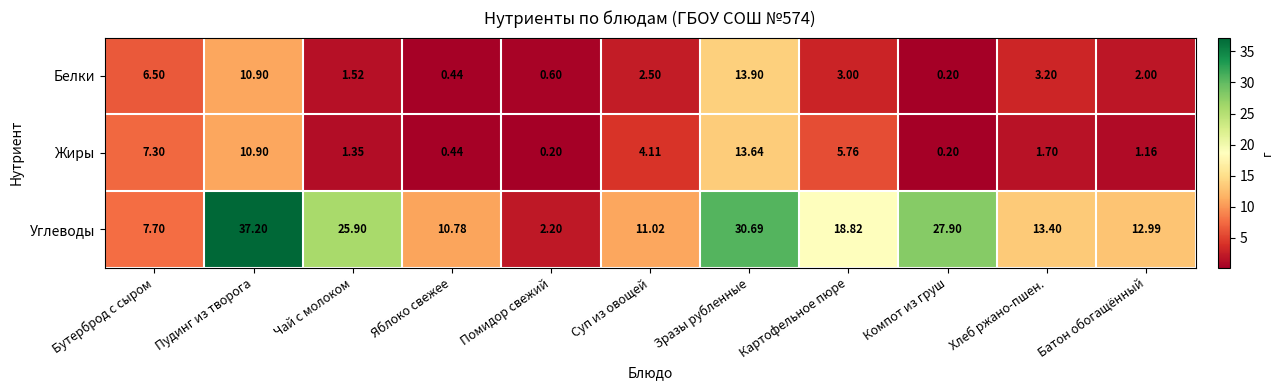

Where is Белки nearest to the value 7?

Бутерброд с сыром